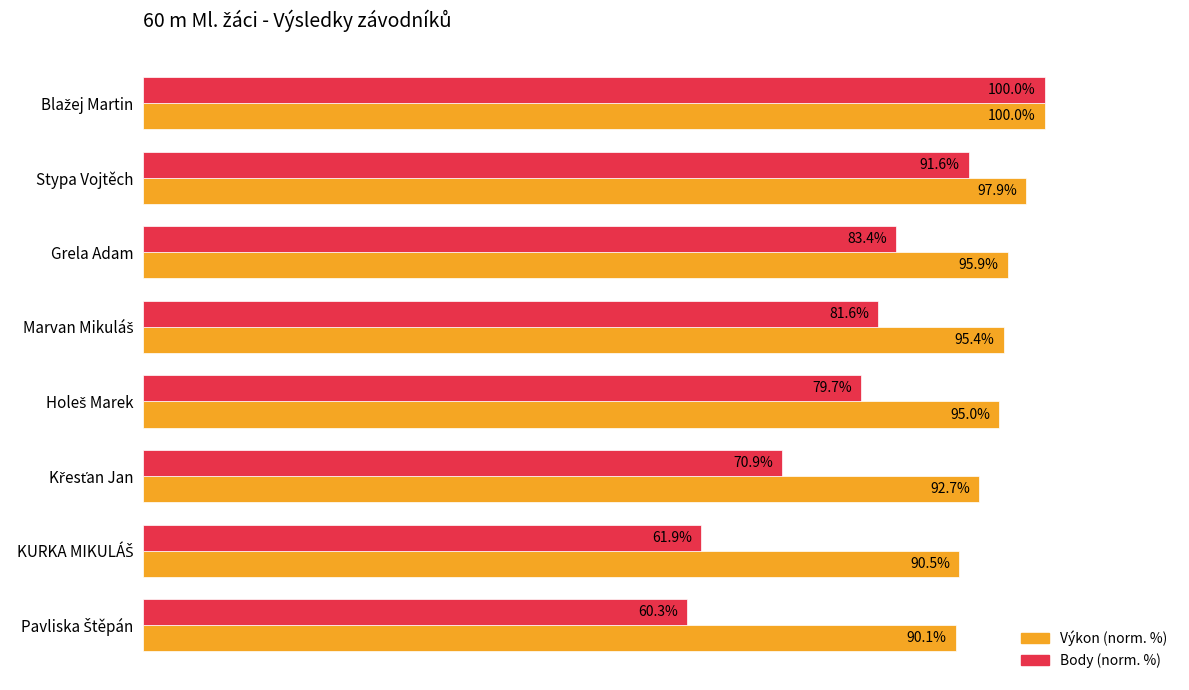

Rank the series by their average value, from lowest to highest.

Body (norm. %), Výkon (norm. %)